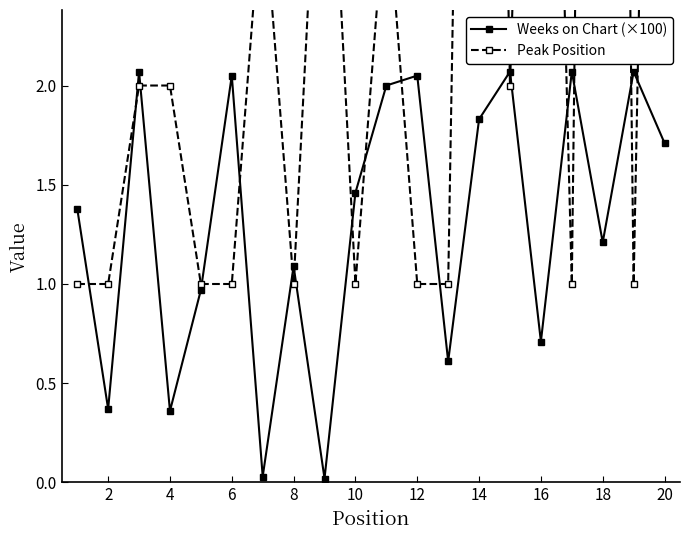

Which series has the widest spread of values?

Peak Position